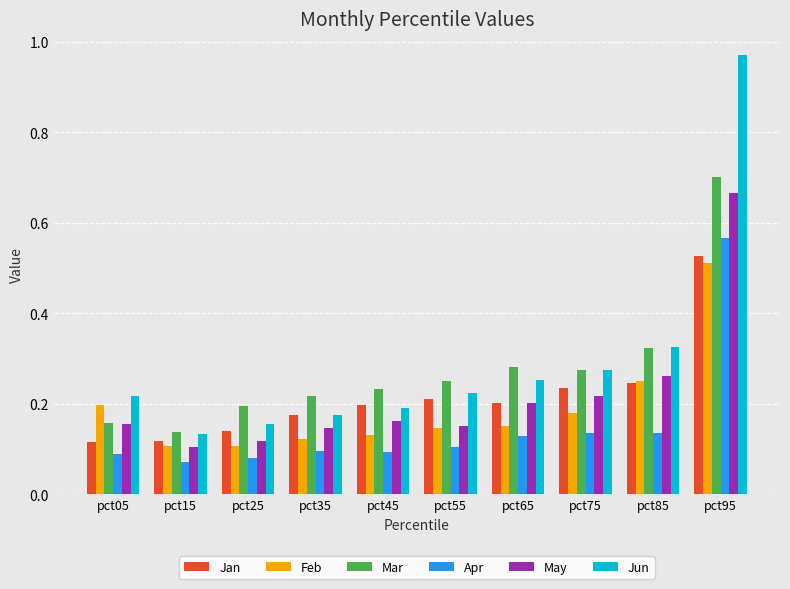

At which category is the sum across all series the highest?

pct95